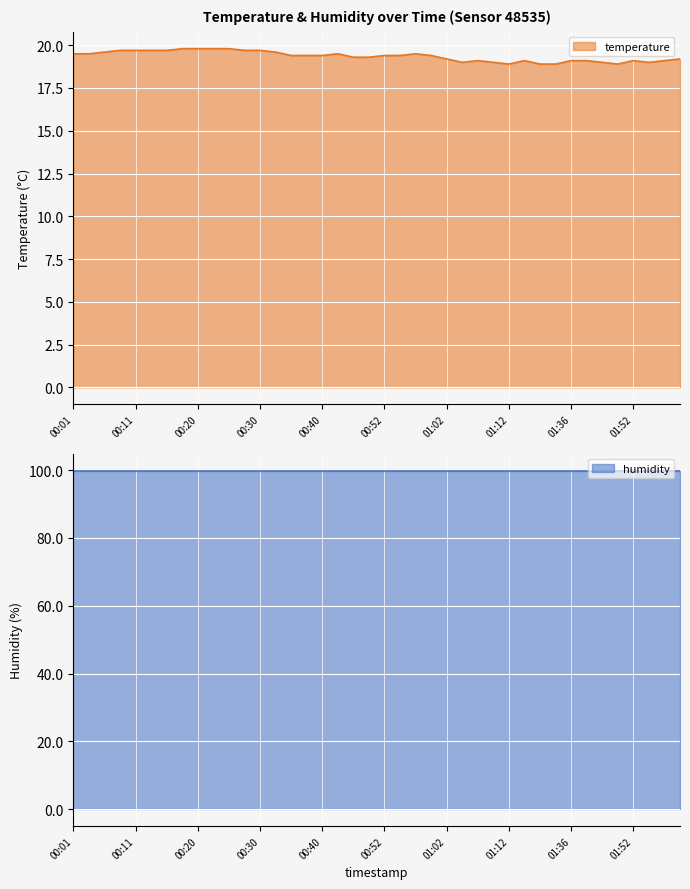

What is the maximum value for temperature?

19.8